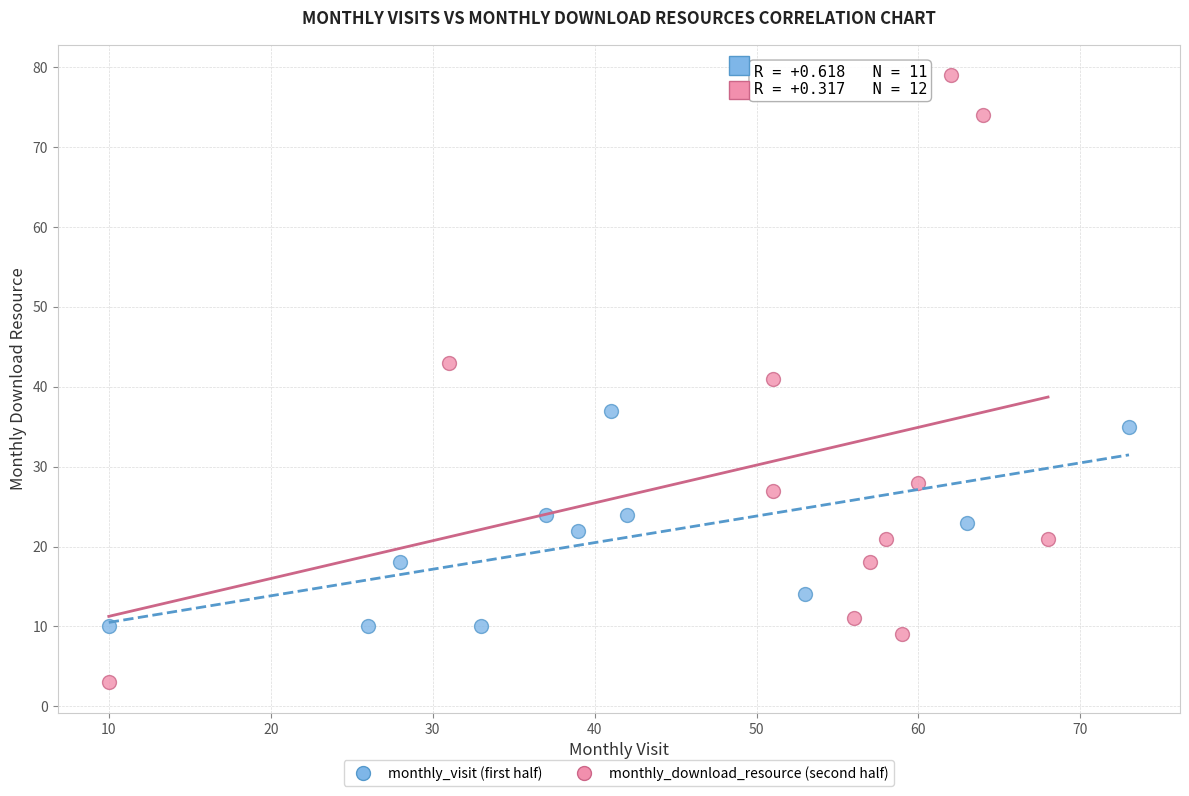

Which series reaches the minimum Y coordinate?

monthly_download_resource (second half)